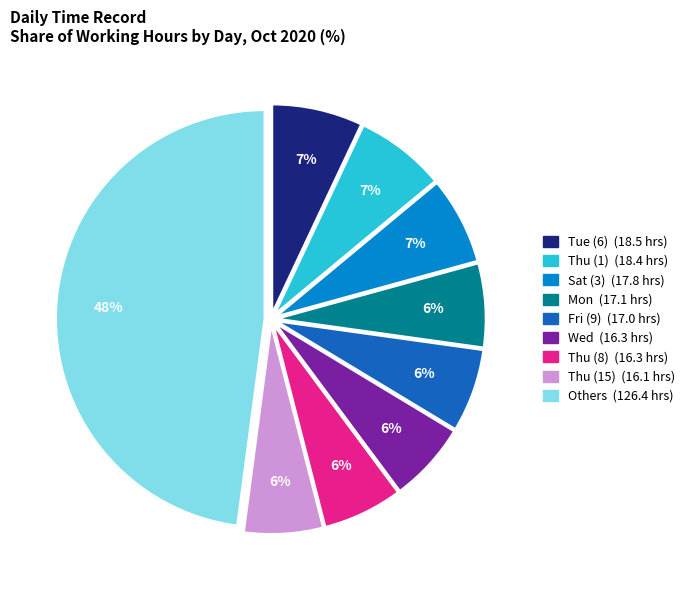

To the nearest percent, what is the average slice percentage?

11%